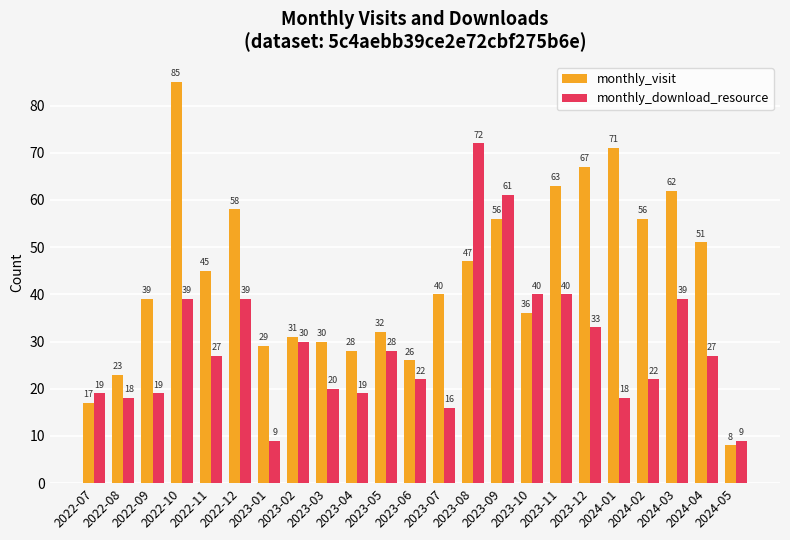

List the series in order of their peak value, highest first.

monthly_visit, monthly_download_resource